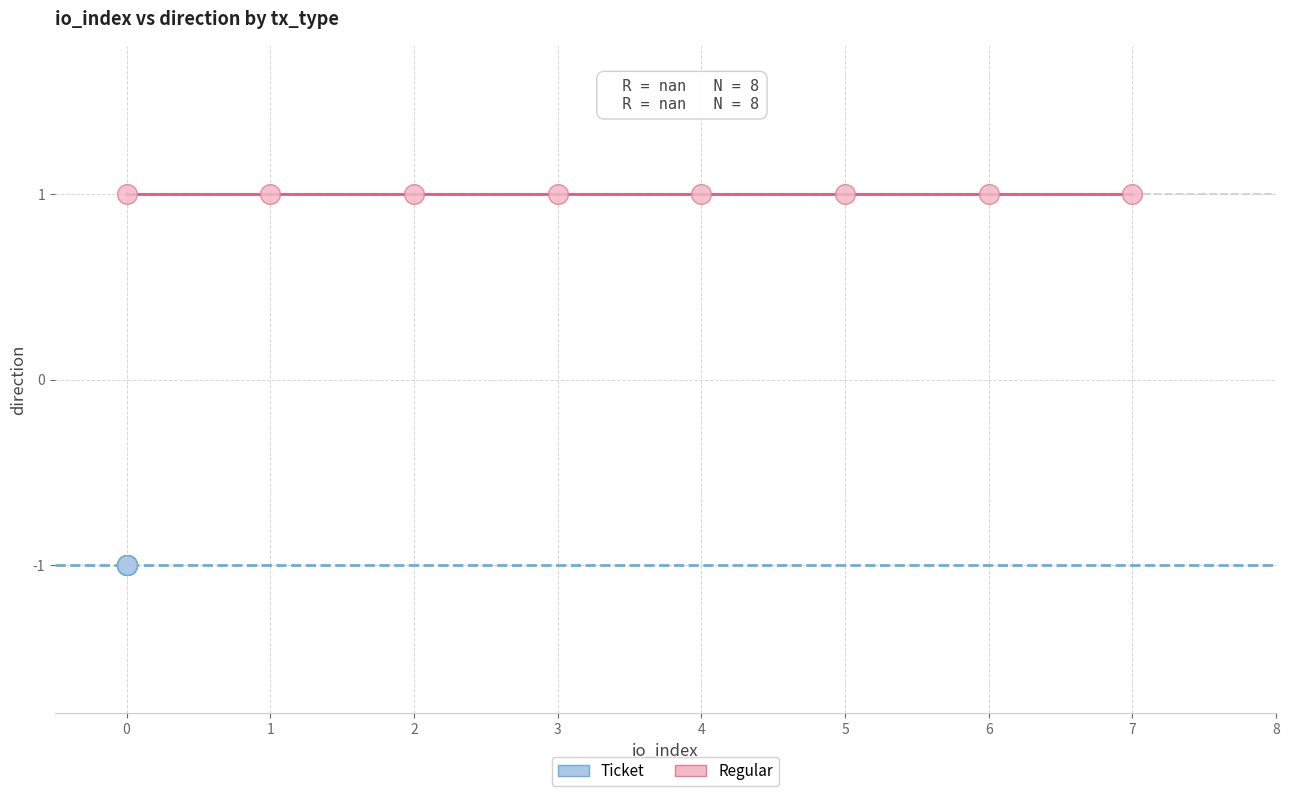

Which series contains the lowest Y value?

Ticket